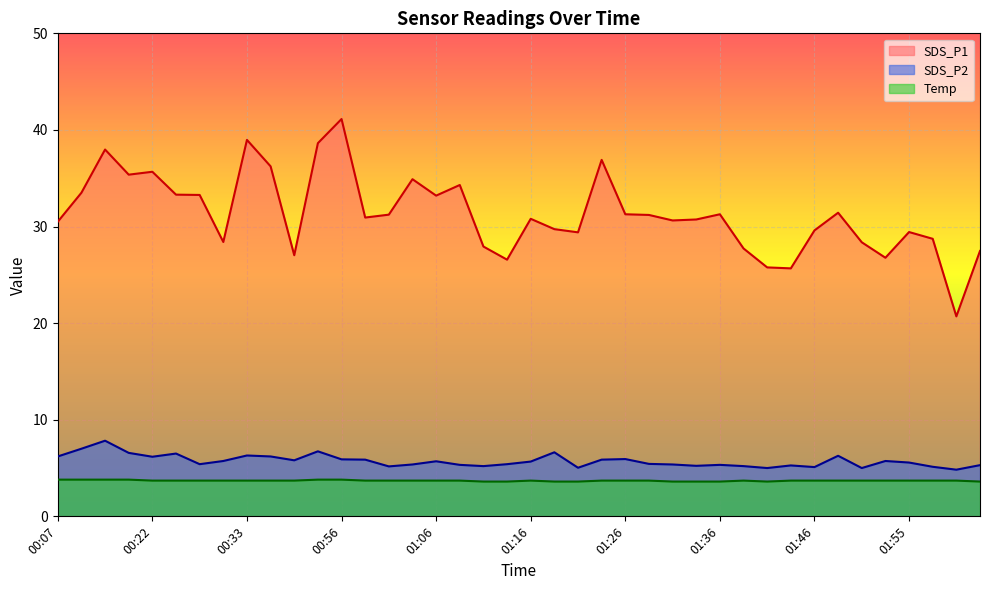

Reading right to left, what are all the values shown in this chart?

SDS_P1: 02:03=27.5	02:00=20.7	01:58=28.7	01:55=29.4	01:53=26.8	01:51=28.4	01:48=31.4	01:46=29.6	01:43=25.7	01:41=25.8	01:38=27.7	01:36=31.3	01:33=30.7	01:31=30.6	01:28=31.2	01:26=31.3	01:24=36.9	01:21=29.4	01:19=29.7	01:16=30.8	01:14=26.6	01:11=27.9	01:09=34.3	01:06=33.2	01:04=34.9	01:01=31.2	00:59=30.9	00:56=41.1	00:54=38.6	00:43=27.0	00:36=36.2	00:33=39.0	00:30=28.4	00:28=33.3	00:25=33.3	00:22=35.7	00:18=35.4	00:15=38.0	00:11=33.5	00:07=30.5
SDS_P2: 02:03=5.3	02:00=4.8	01:58=5.1	01:55=5.6	01:53=5.7	01:51=5.0	01:48=6.3	01:46=5.1	01:43=5.3	01:41=5.0	01:38=5.2	01:36=5.3	01:33=5.2	01:31=5.4	01:28=5.4	01:26=5.9	01:24=5.9	01:21=5.0	01:19=6.6	01:16=5.7	01:14=5.4	01:11=5.2	01:09=5.3	01:06=5.7	01:04=5.4	01:01=5.2	00:59=5.9	00:56=5.9	00:54=6.7	00:43=5.8	00:36=6.2	00:33=6.3	00:30=5.7	00:28=5.4	00:25=6.5	00:22=6.2	00:18=6.6	00:15=7.8	00:11=7.0	00:07=6.2
Temp: 02:03=3.6	02:00=3.7	01:58=3.7	01:55=3.7	01:53=3.7	01:51=3.7	01:48=3.7	01:46=3.7	01:43=3.7	01:41=3.6	01:38=3.7	01:36=3.6	01:33=3.6	01:31=3.6	01:28=3.7	01:26=3.7	01:24=3.7	01:21=3.6	01:19=3.6	01:16=3.7	01:14=3.6	01:11=3.6	01:09=3.7	01:06=3.7	01:04=3.7	01:01=3.7	00:59=3.7	00:56=3.8	00:54=3.8	00:43=3.7	00:36=3.7	00:33=3.7	00:30=3.7	00:28=3.7	00:25=3.7	00:22=3.7	00:18=3.8	00:15=3.8	00:11=3.8	00:07=3.8